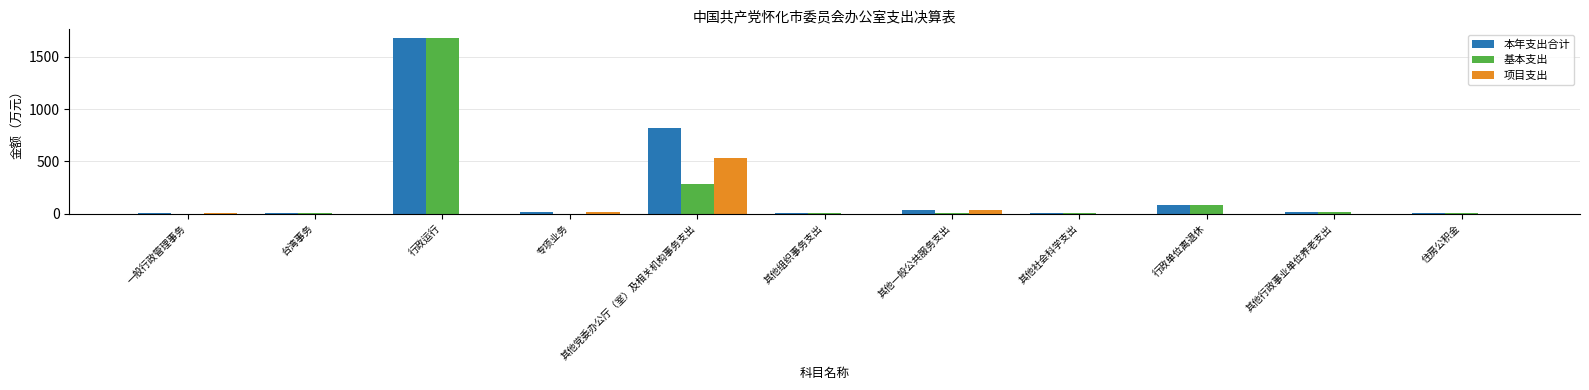

What is the difference between the 基本支出 values at 行政单位离退休 and 其他行政事业单位养老支出?

69.2